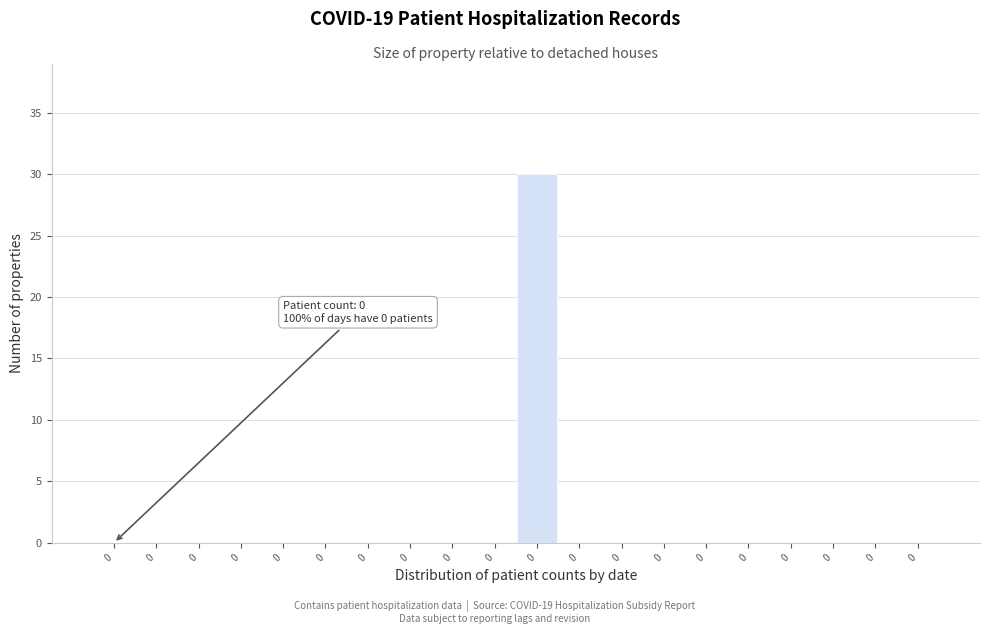

Are the bars horizontal?

No